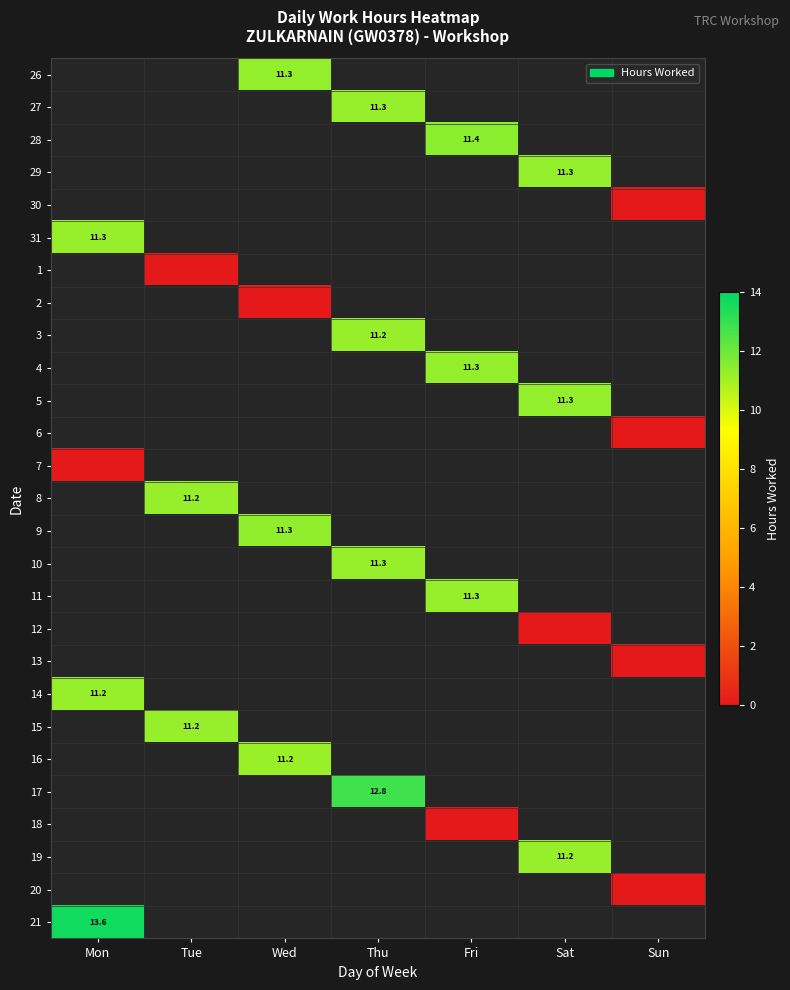

Which category has the lowest value across all series?

Sun